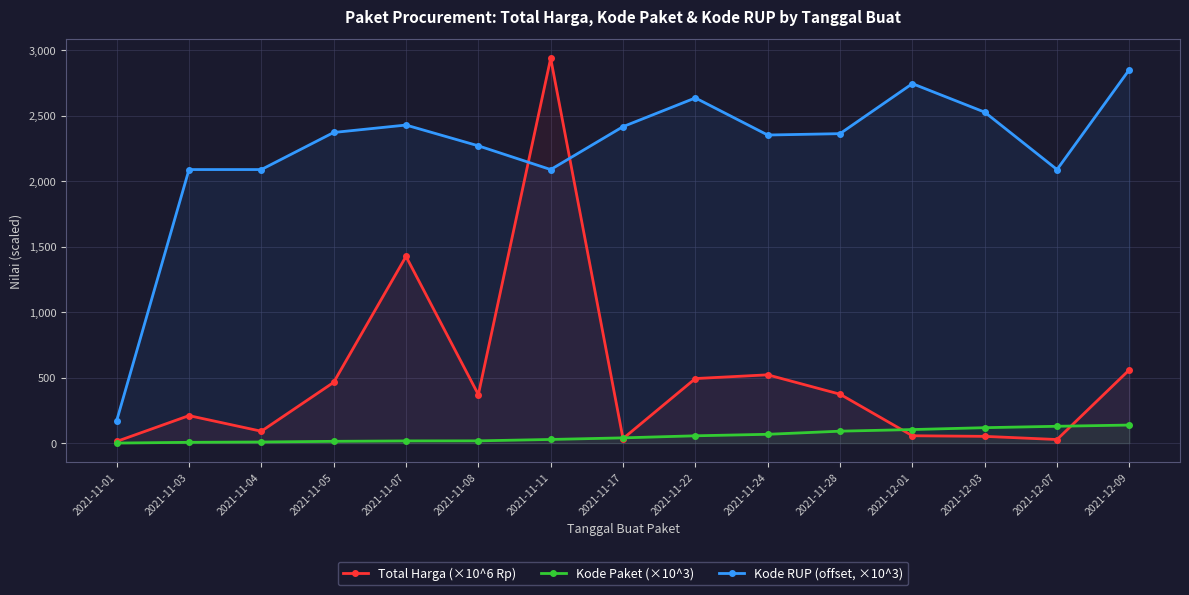

What are all the series names shown in the legend?

Total Harga (×10^6 Rp), Kode Paket (×10^3), Kode RUP (offset, ×10^3)